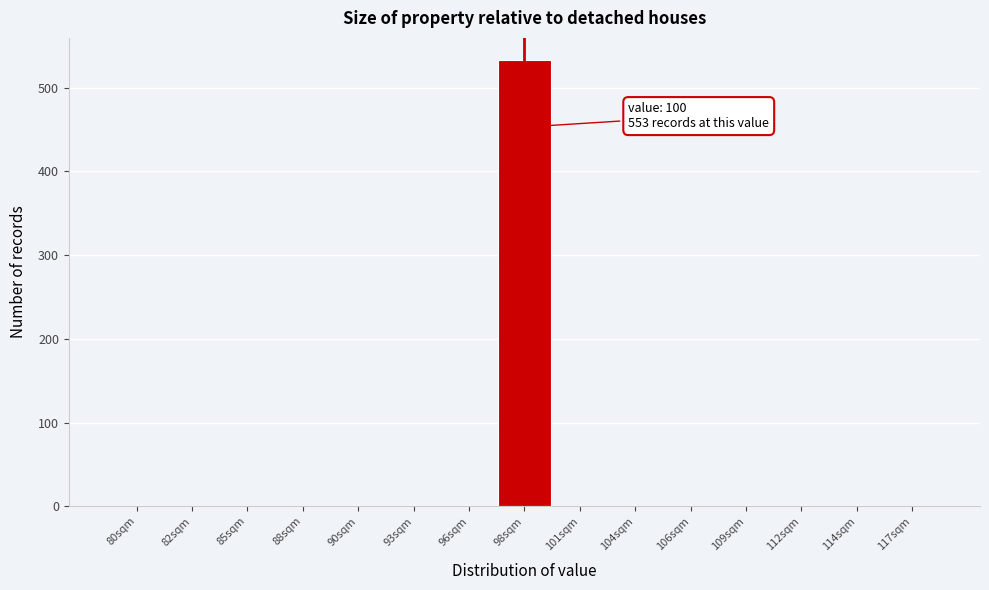

Reading left to right, what are all the values shown in this chart?

80sqm=0	82sqm=0	85sqm=0	88sqm=0	90sqm=0	93sqm=0	96sqm=0	98sqm=533	101sqm=0	104sqm=0	106sqm=0	109sqm=0	112sqm=0	114sqm=0	117sqm=0